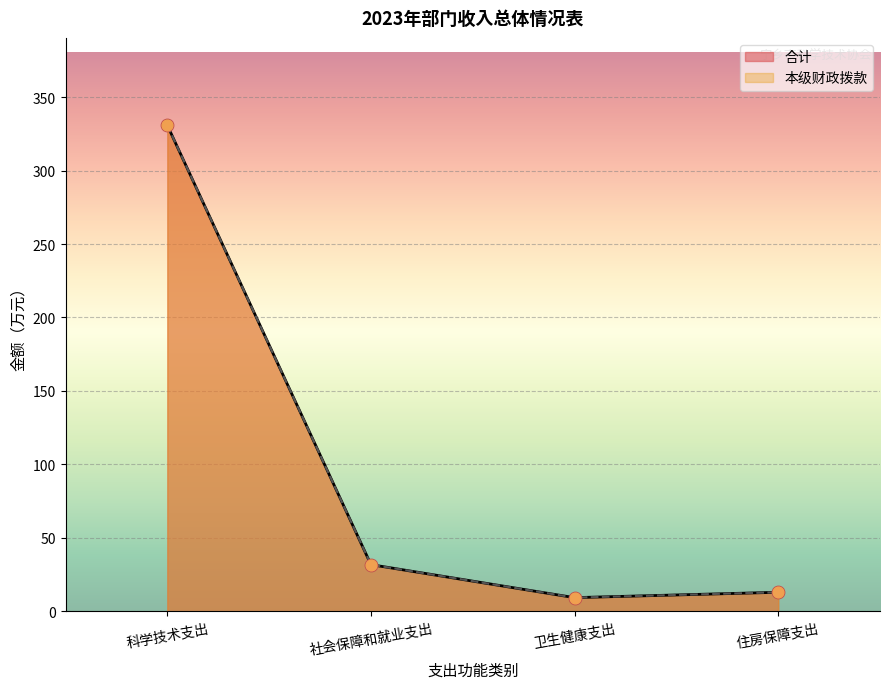

Which series has the largest total across all categories?

本级财政拨款